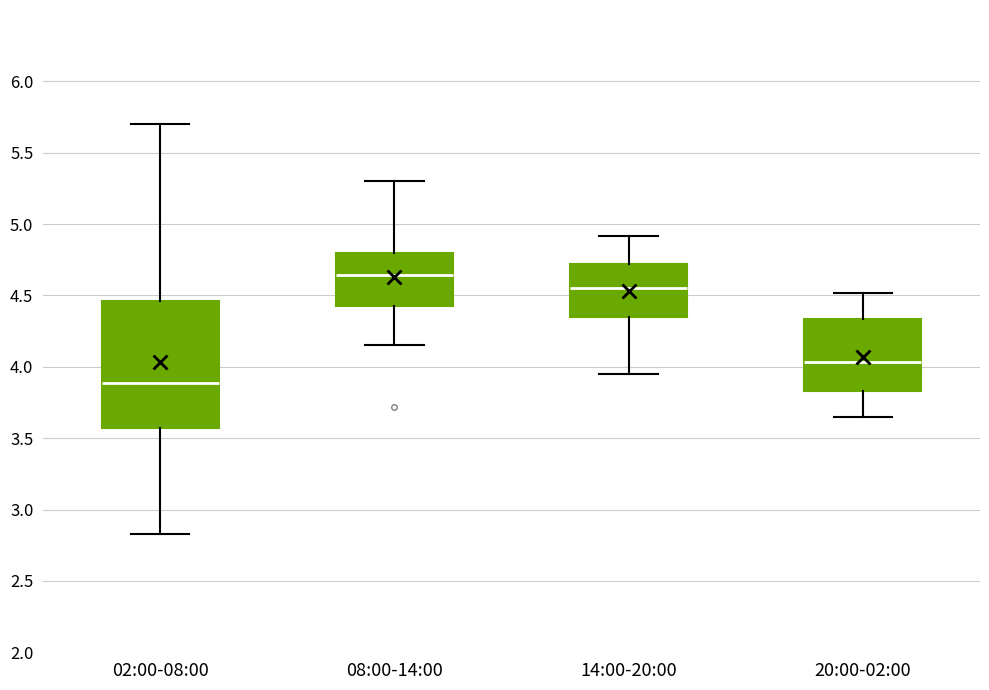

Which box's median line is the highest?

08:00-14:00